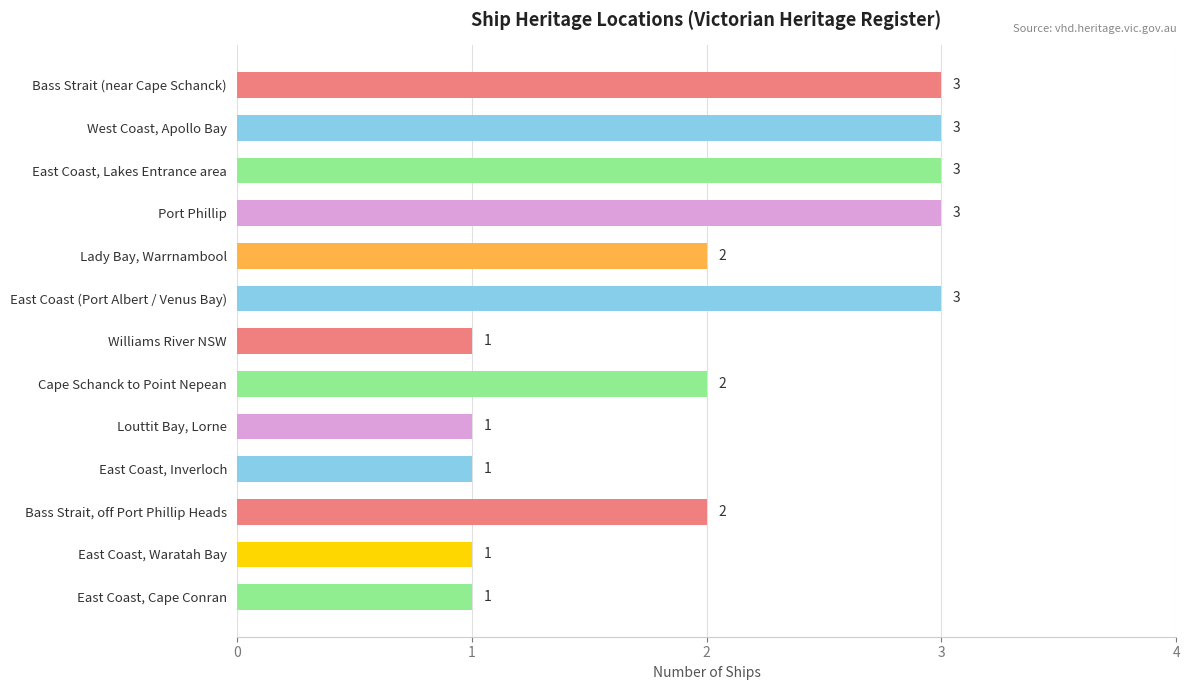

Reading top to bottom, what are all the values shown in this chart?

3	3	3	3	2	3	1	2	1	1	2	1	1